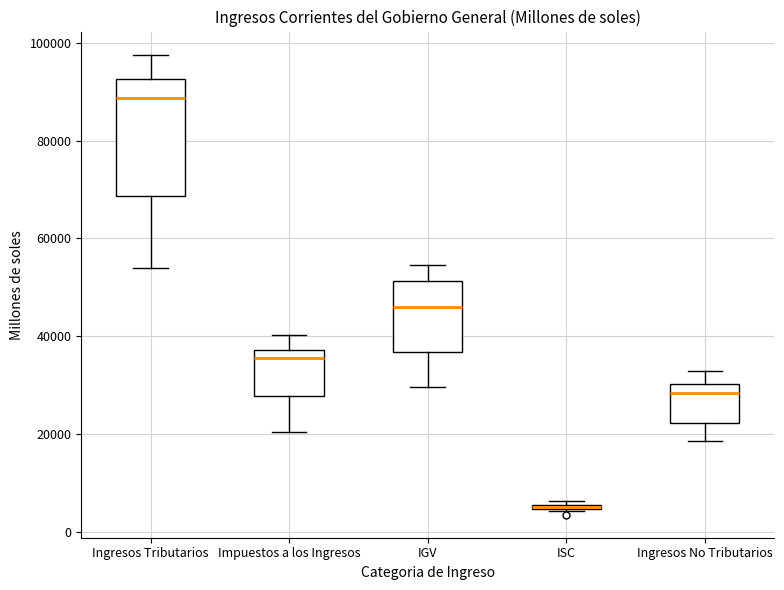

Which box is the tallest, from its lower edge to its upper edge?

Ingresos Tributarios